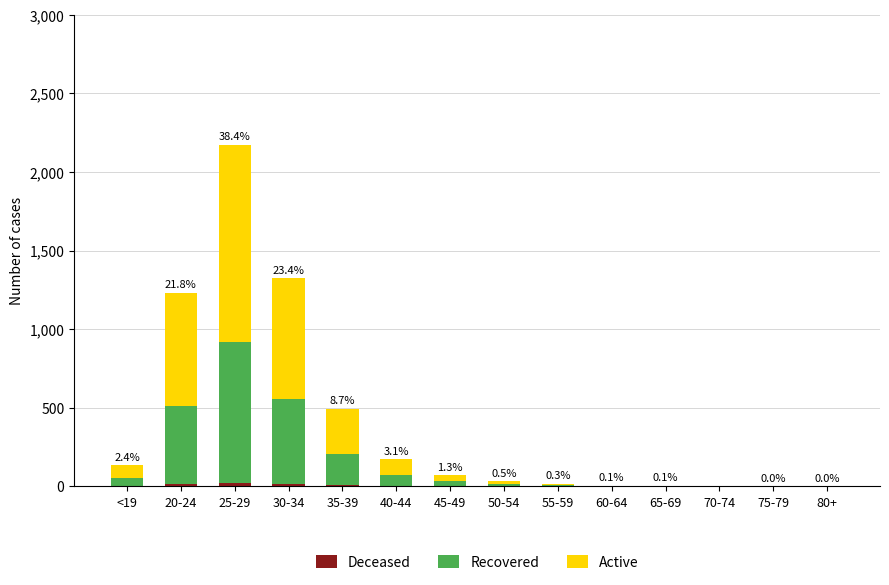

Are the bars horizontal?

No